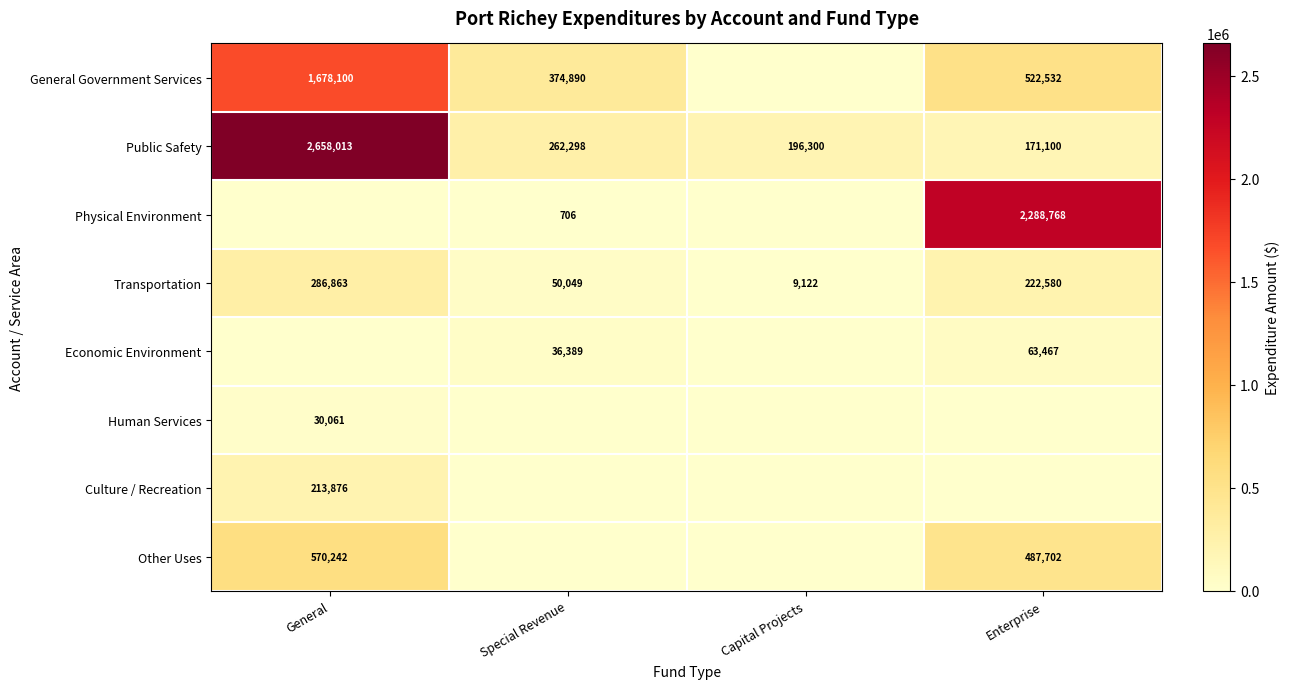

At which label is Public Safety closest to 1414556?

Special Revenue